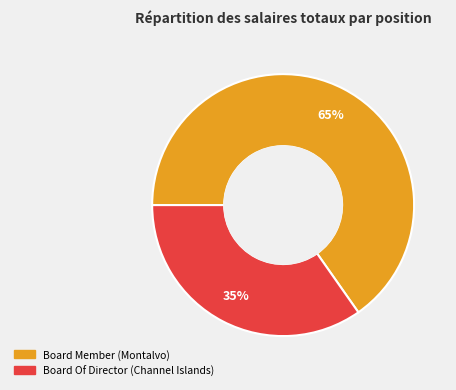

To the nearest percent, what is the average slice percentage?

50%